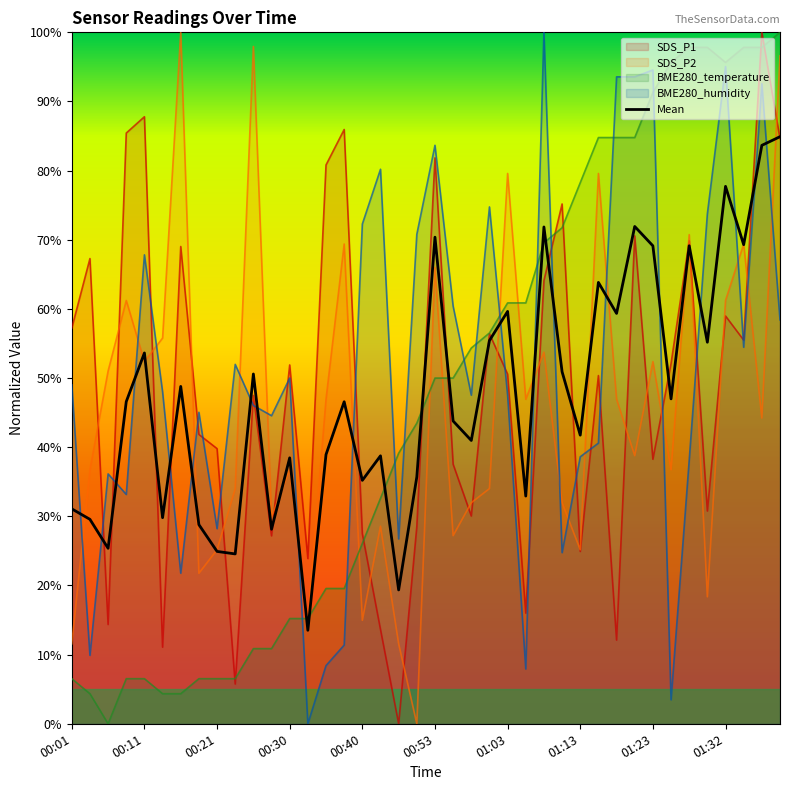

True or false: the data shows 17.8 at 10.

False